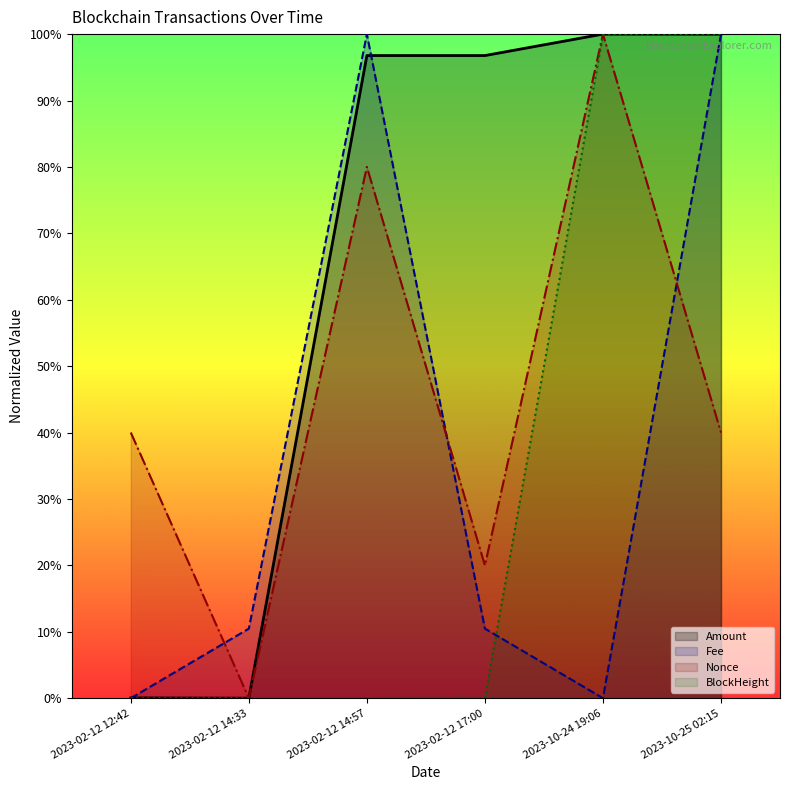

Rank the series by their maximum value, from lowest to highest.

Amount, Fee, Nonce, BlockHeight_norm